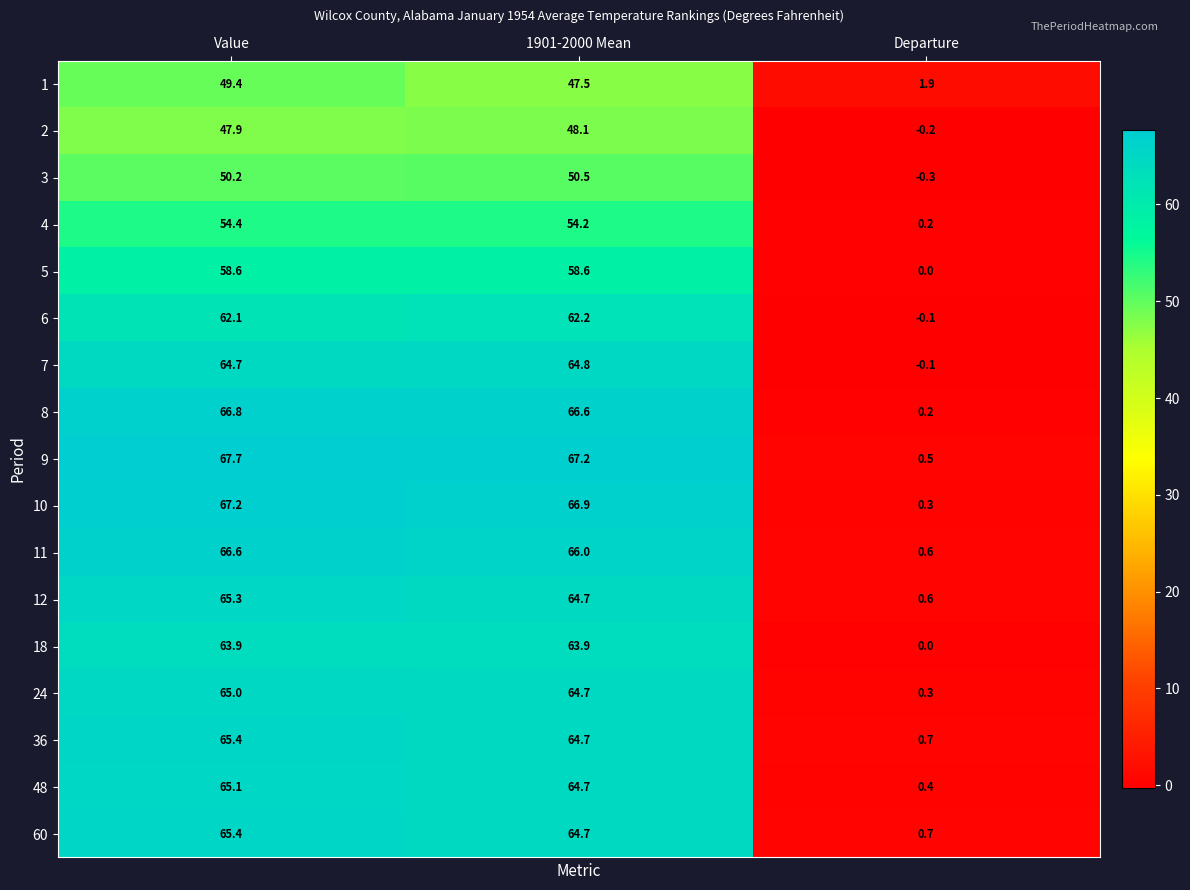

What is the difference between the maximum and minimum values in the 11 series?

66.0